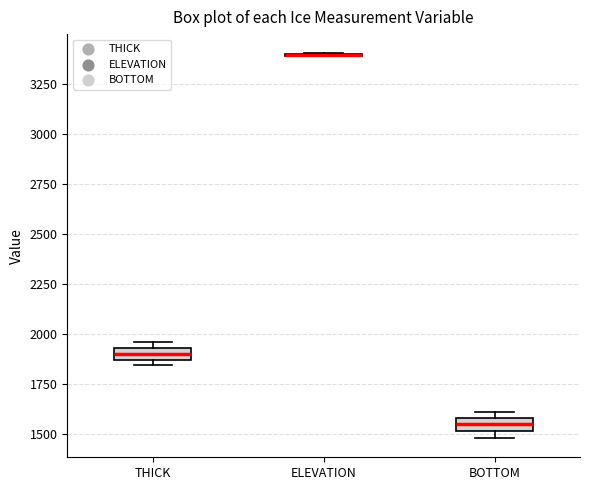

Where is the lower edge of the box for THICK on the y-axis? The values are not printed on the chart, so give them approximately, as read against the axis.

1850